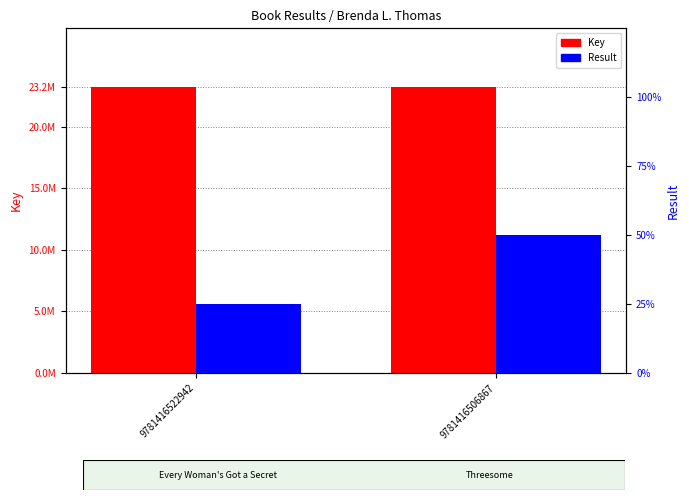

What is the total value across all series at 9781416522942?

23197174